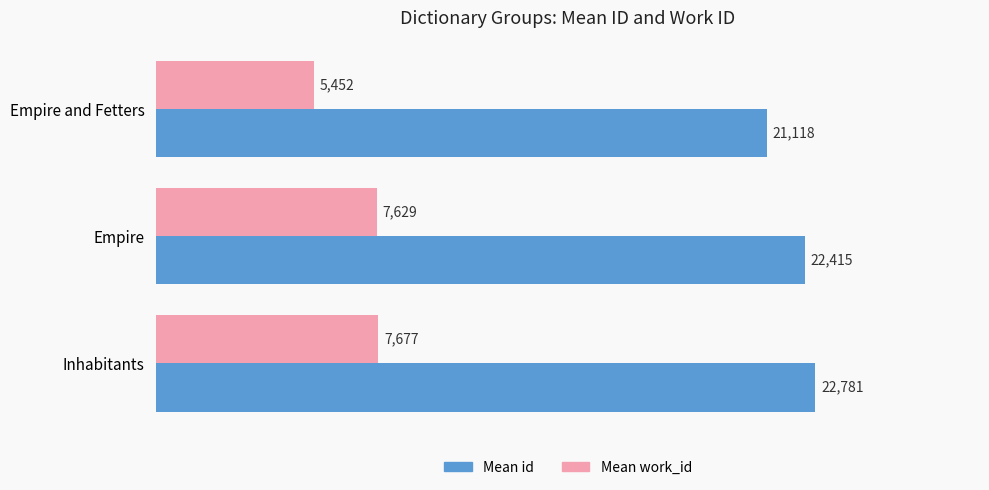

Which series changed the most between Empire and Inhabitants?

Mean id